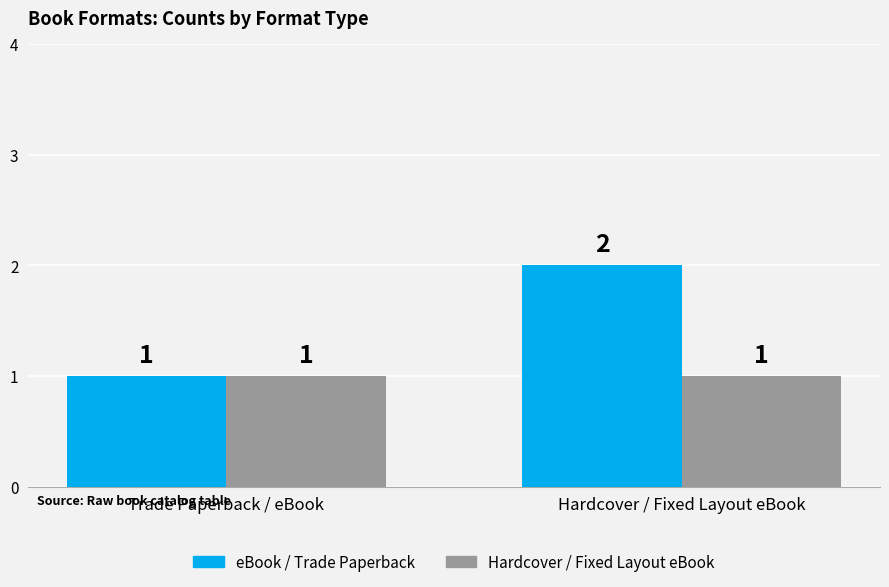

What is the label of the 2nd bar from the left?

Hardcover / Fixed Layout eBook